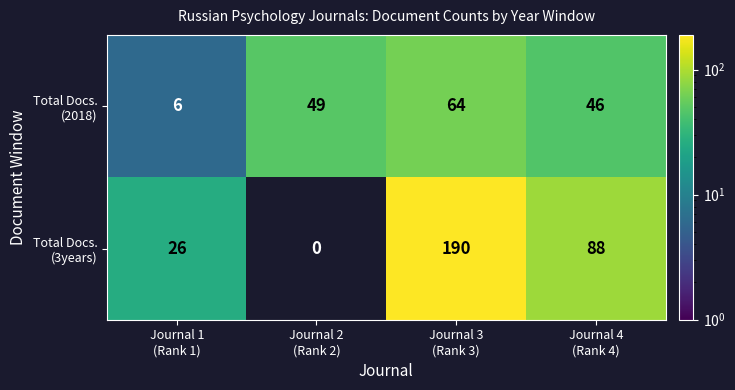

What is the greatest value displayed?

190